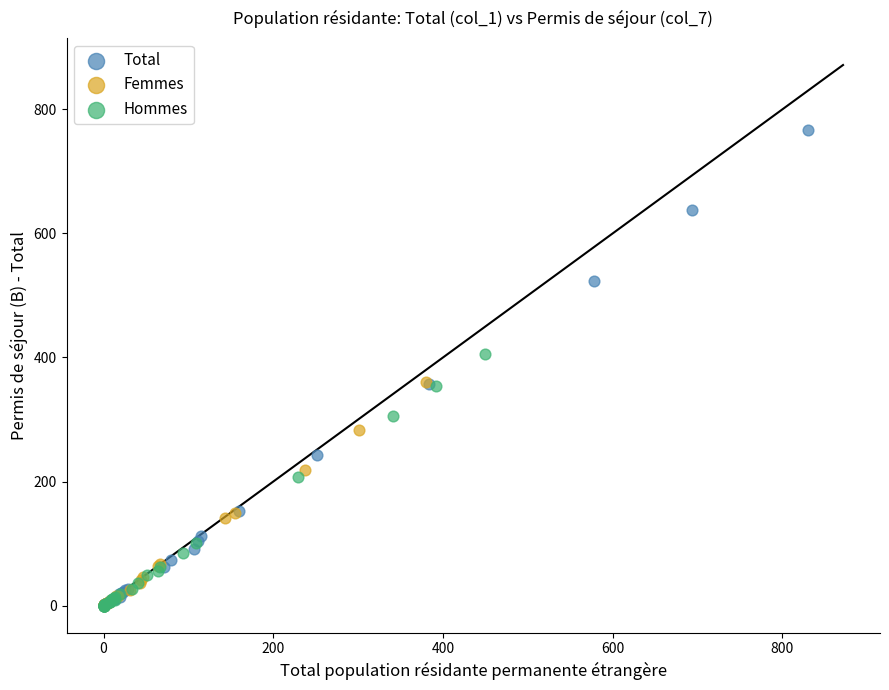

Which series has the largest Y range (max minus min)?

Total